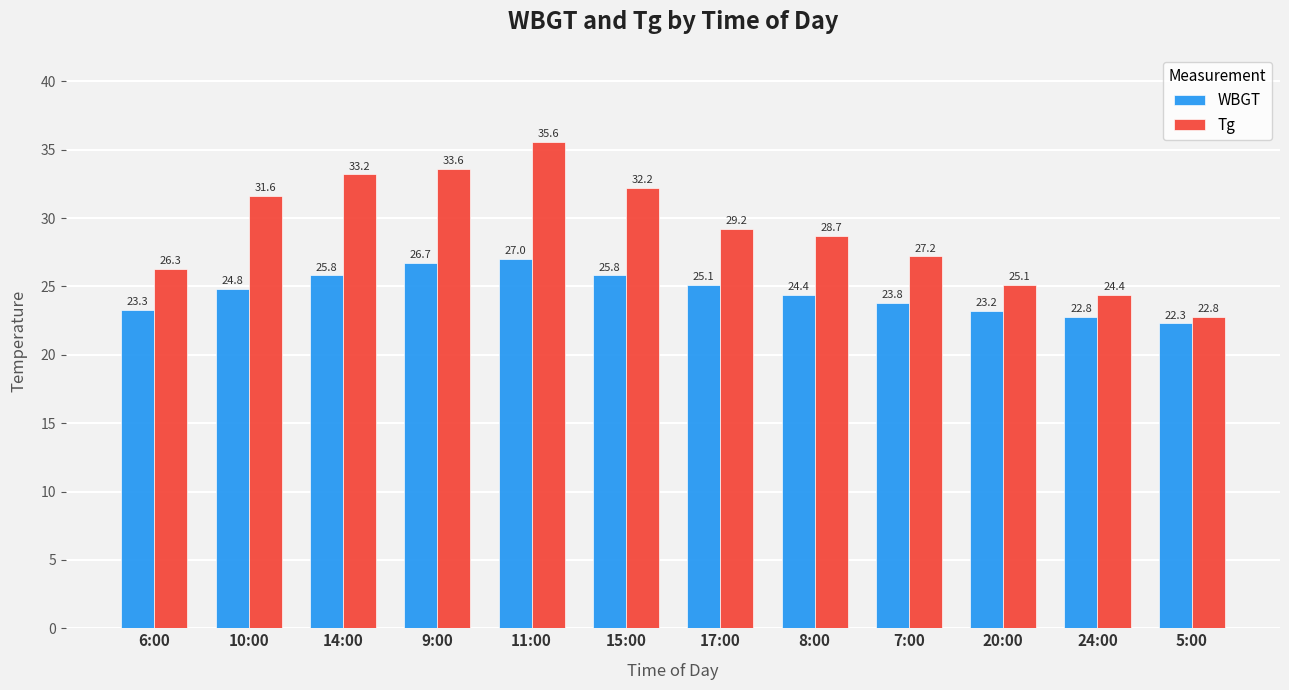

The value of WBGT at 5:00 is 39.0. True or false?

False